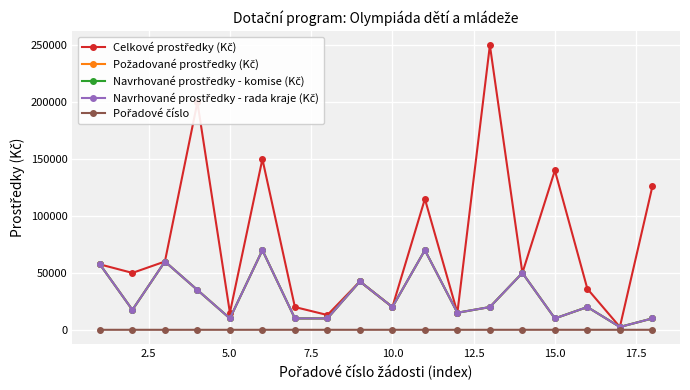

At which label does Pořadové číslo reach its peak?

14